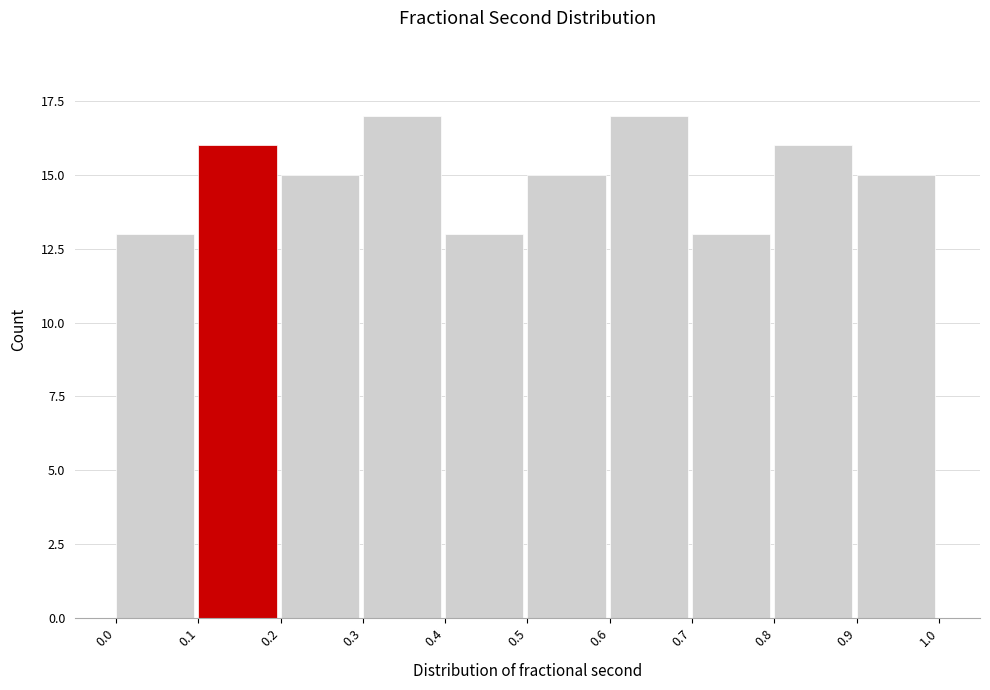

Reading left to right, transcribe this chart: for each bar, give the range it covers on the x-axis and its height. The values are not printed on the chart, so give them approximately, as read against the axis.

0.0 to 0.1: 13
0.1 to 0.2: 16
0.2 to 0.3: 15
0.3 to 0.4: 17
0.4 to 0.5: 13
0.5 to 0.6: 15
0.6 to 0.7: 17
0.7 to 0.8: 13
0.8 to 0.9: 16
0.9 to 1.0: 15